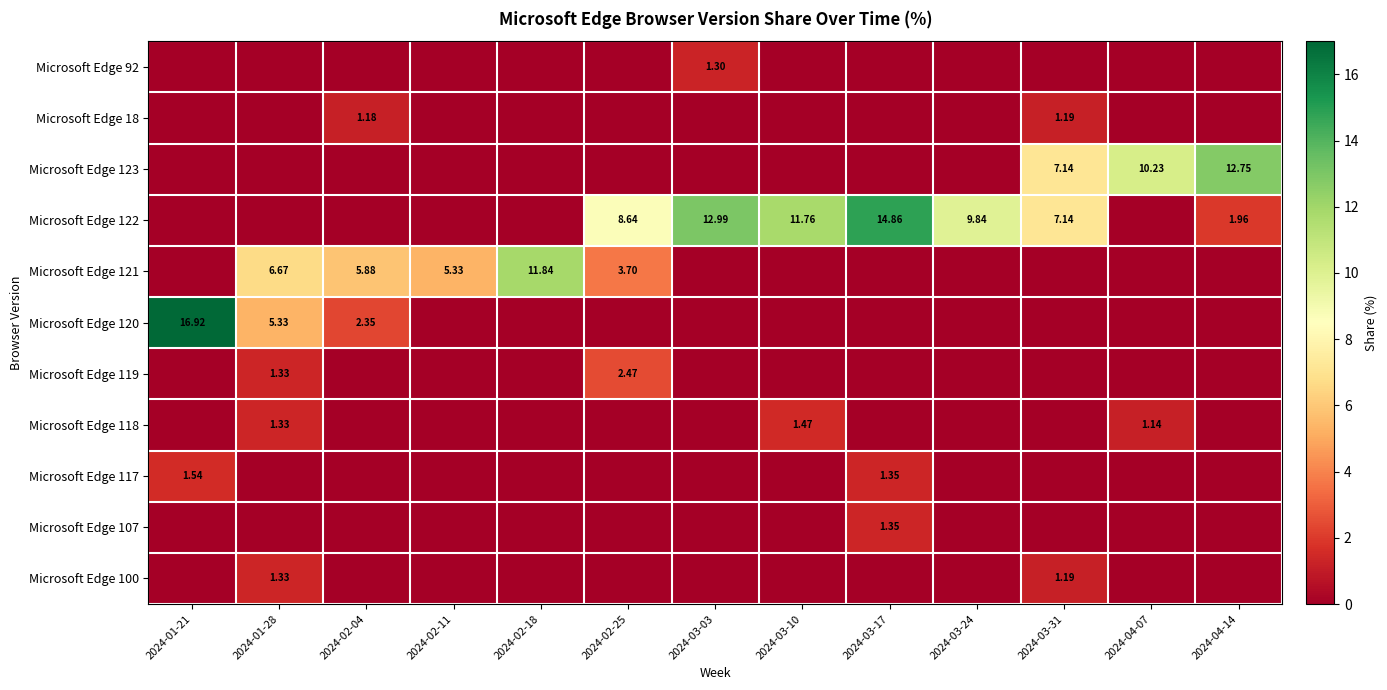

What is the sum of all Microsoft Edge 118 values?

3.9